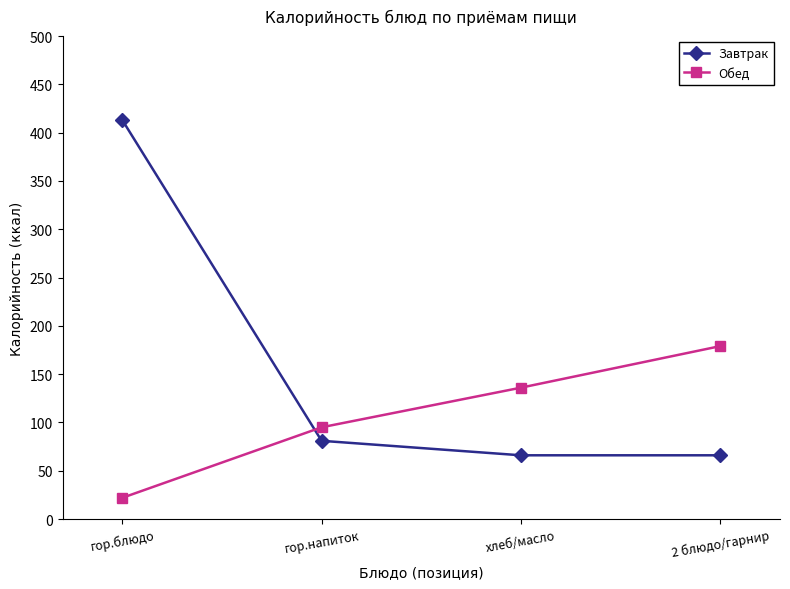

Does the chart have visible grid lines?

No